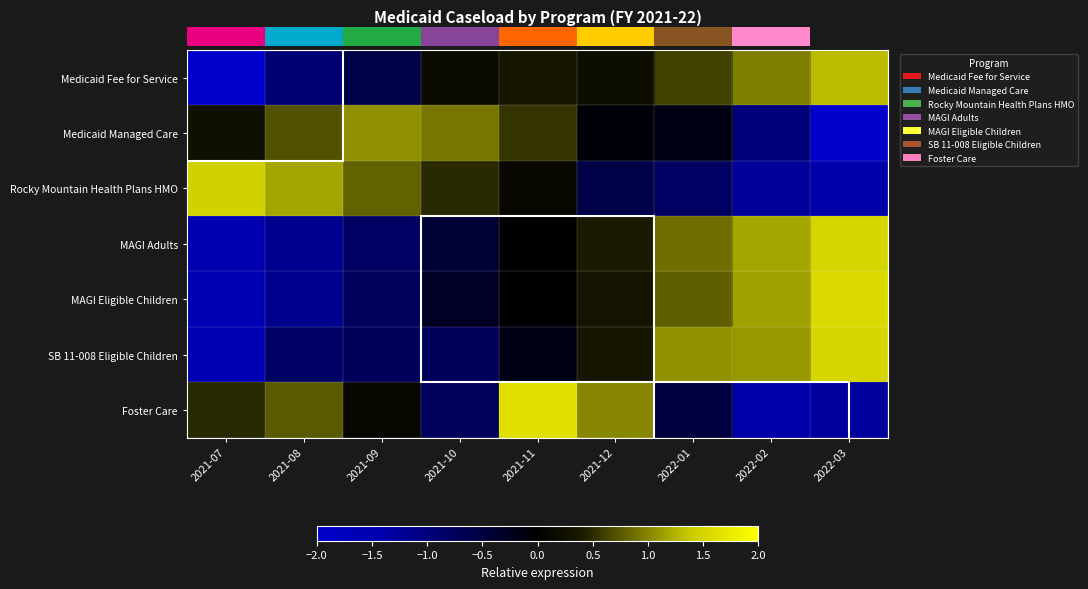

At how many categories does at least one series exceed 0?

9